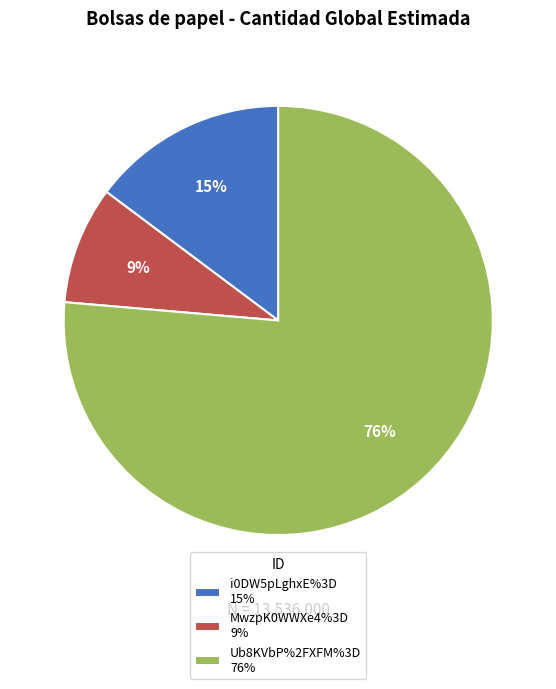

Does i0DW5pLghxE%3D account for over 50% of the chart?

No